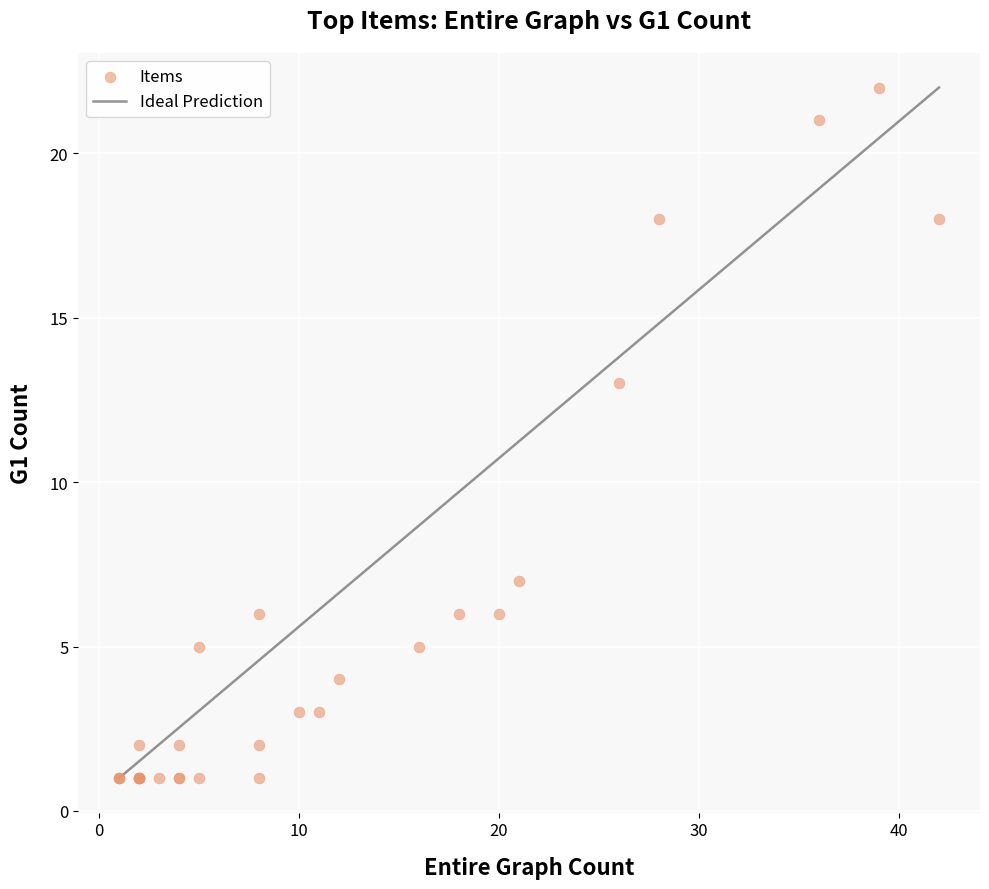

What Y value in the scatter plot is closest to 11?

13